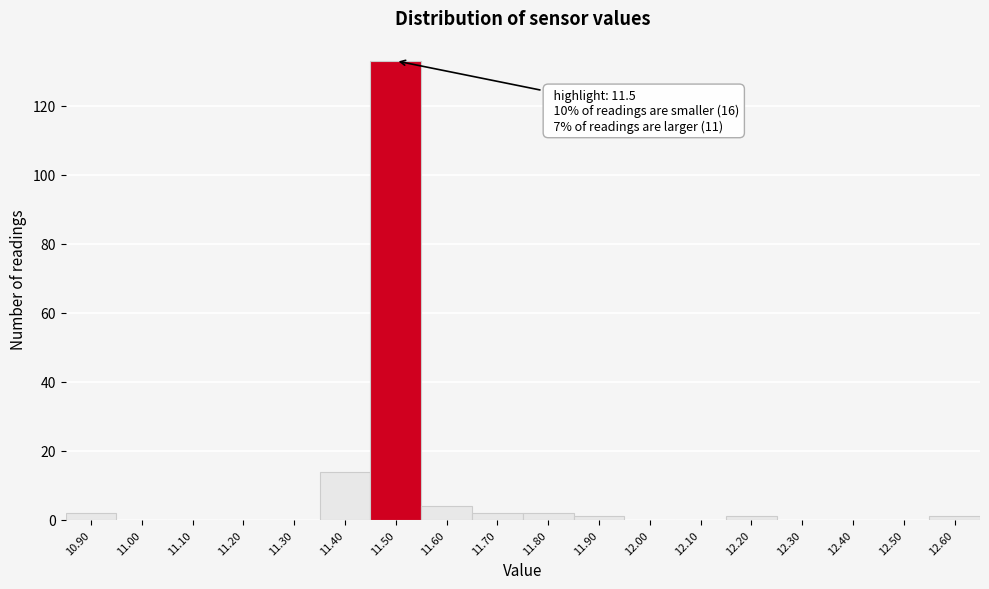

Over which range of the x-axis is the bar tallest?

11.45 to 11.55